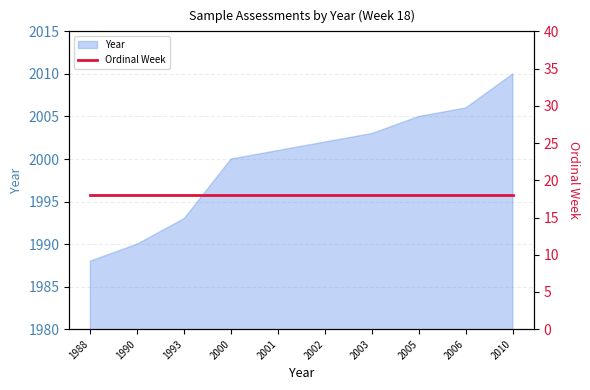

What is the change in value from 2002 to 2003?

+1